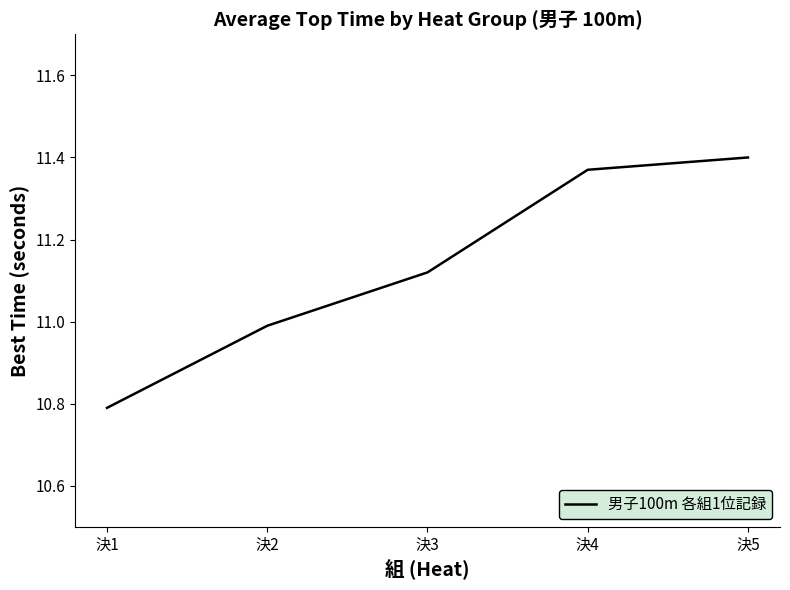

Is it true that the value at 決2 is 6.2?

False